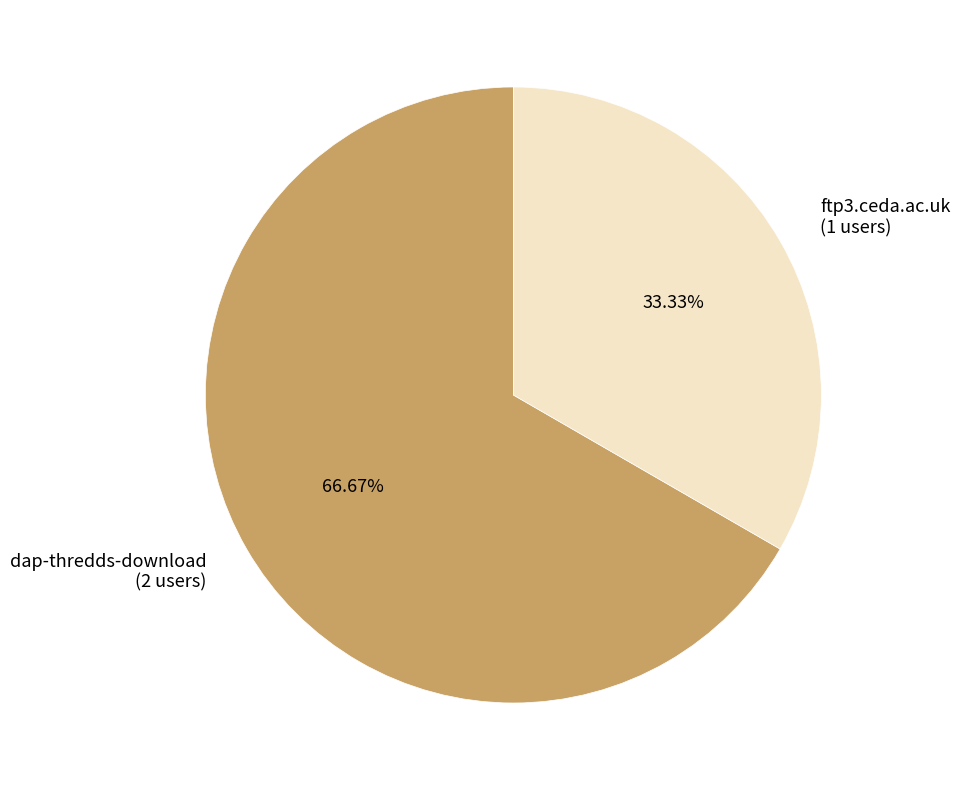

To the nearest percent, what is the average slice percentage?

50%